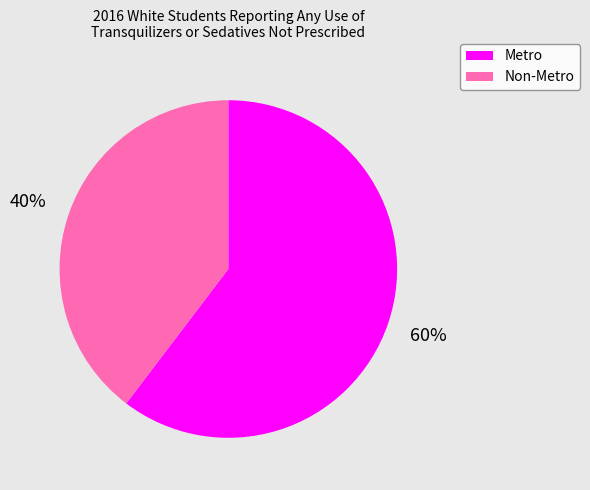

Approximately how many times larger is the value at Metro compared to Non-Metro?

1.5